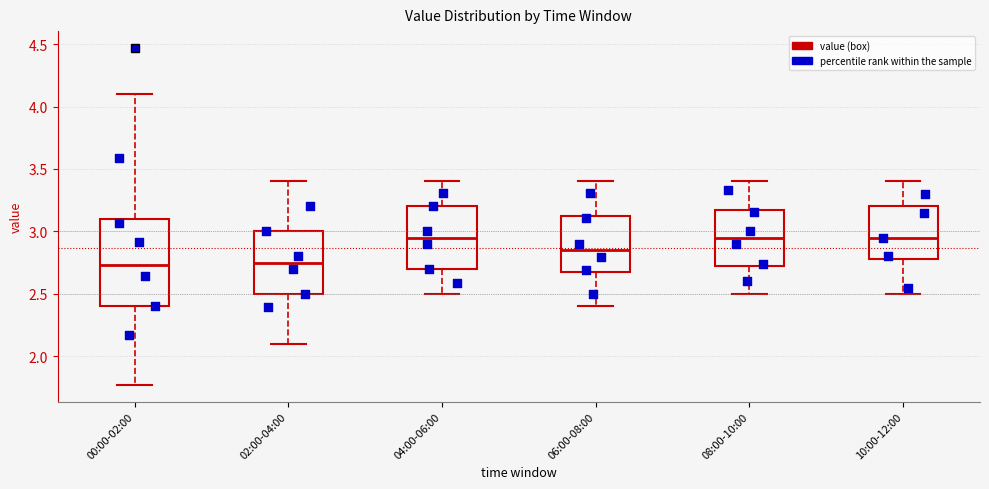

Reading left to right, read every box against the y-axis: the position of its median line, the range the box covers, and the ends of its whiskers. The values are not printed on the chart, so give them approximately, as read against the axis.

00:00-02:00: median 2.75, box 2.40 to 3.10, whiskers 1.75 to 4.10
02:00-04:00: median 2.75, box 2.50 to 3.00, whiskers 2.10 to 3.40
04:00-06:00: median 2.95, box 2.70 to 3.20, whiskers 2.50 to 3.40
06:00-08:00: median 2.85, box 2.70 to 3.15, whiskers 2.40 to 3.40
08:00-10:00: median 2.95, box 2.75 to 3.20, whiskers 2.50 to 3.40
10:00-12:00: median 2.95, box 2.80 to 3.20, whiskers 2.50 to 3.40